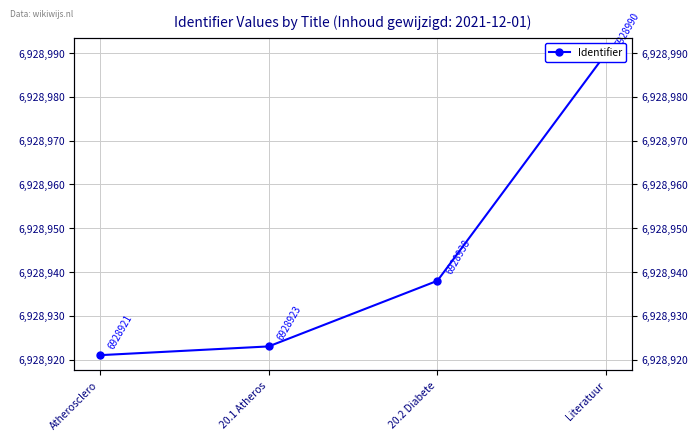

Reading left to right, transcribe all the data shown in this chart.

Atherosclero=6928921	20.1 Atheros=6928923	20.2 Diabete=6928938	Literatuur=6928990